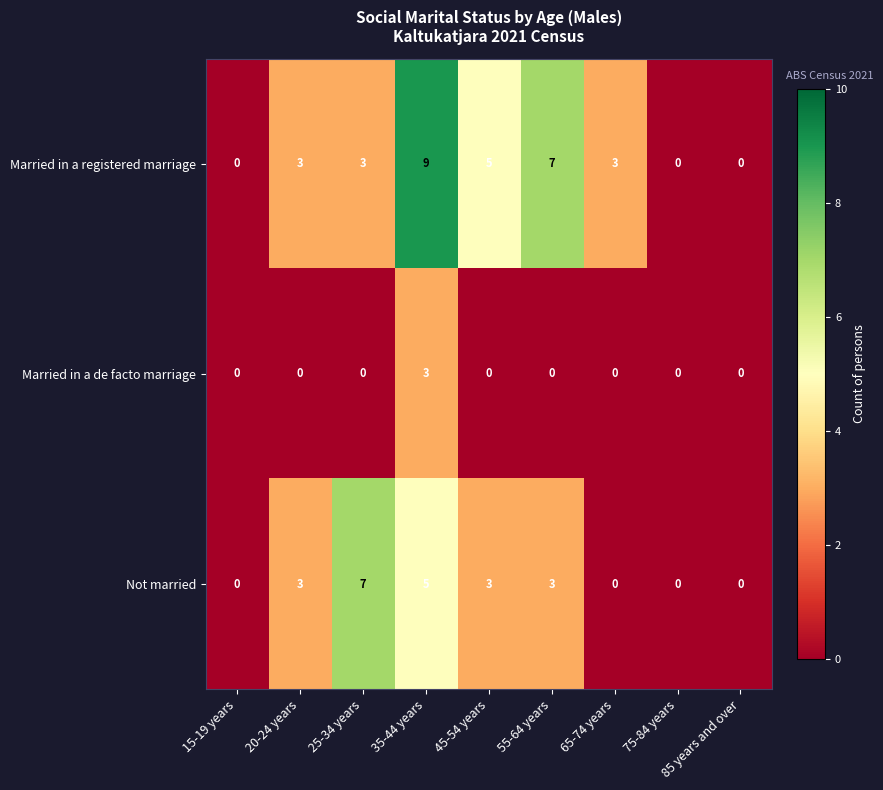

At which category does the chart reach its peak across all series?

35-44 years